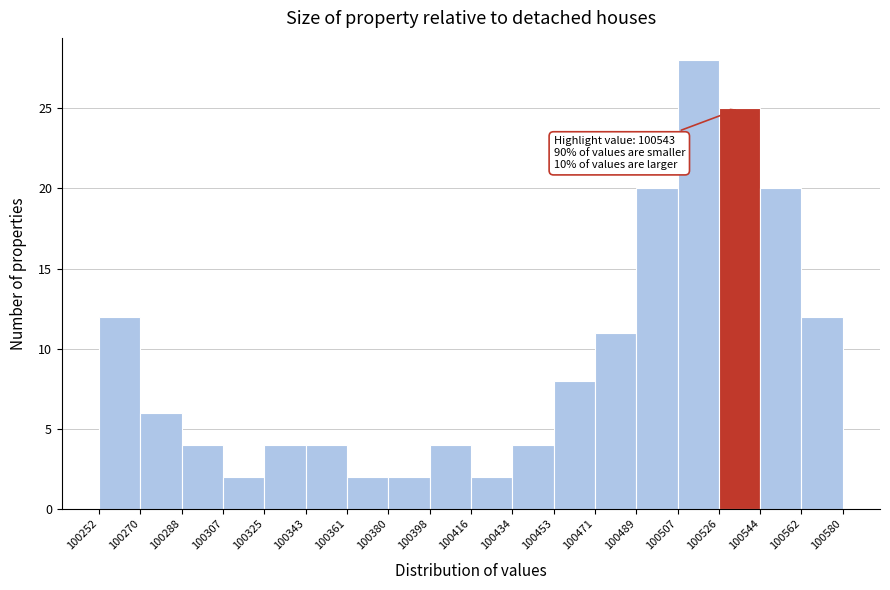

Which range on the x-axis has the tallest bar?

100507 to 100526